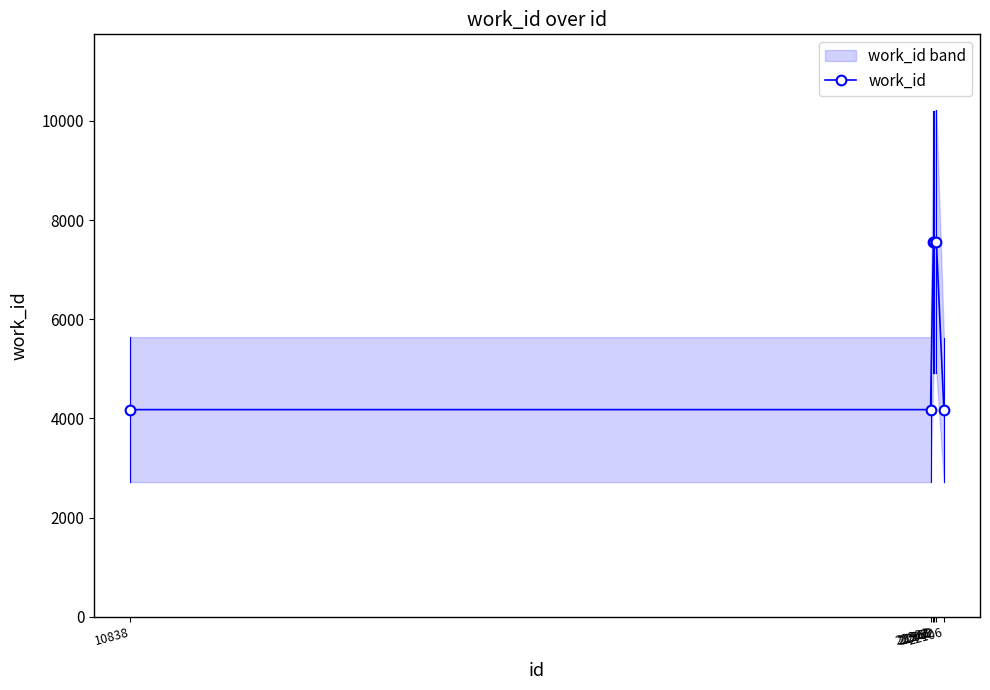

Where is the data nearest to the value 5866?

21961